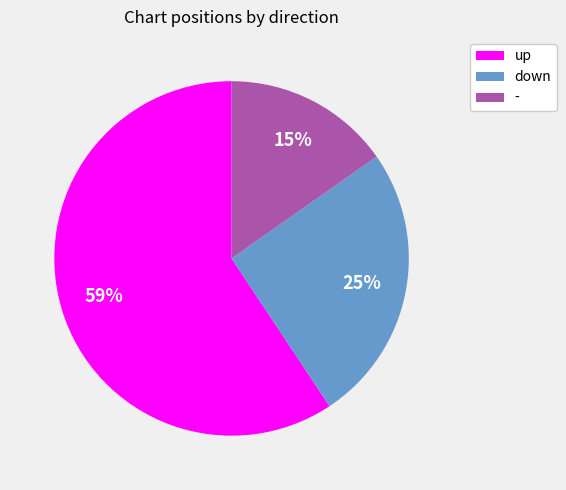

Approximately how many times larger is the value at up compared to -?

3.9